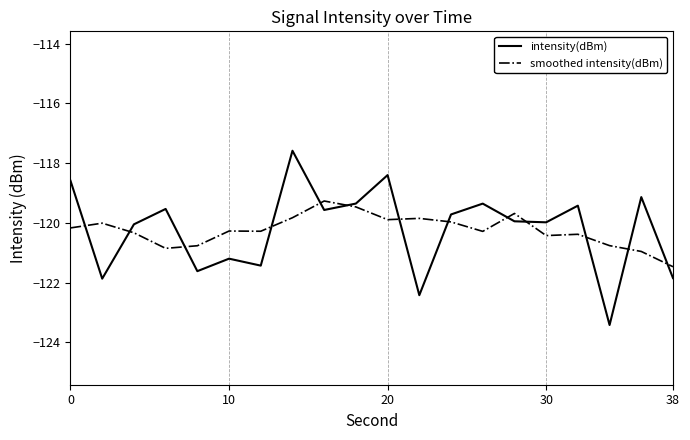

What is the minimum value shown in the chart?

-123.4